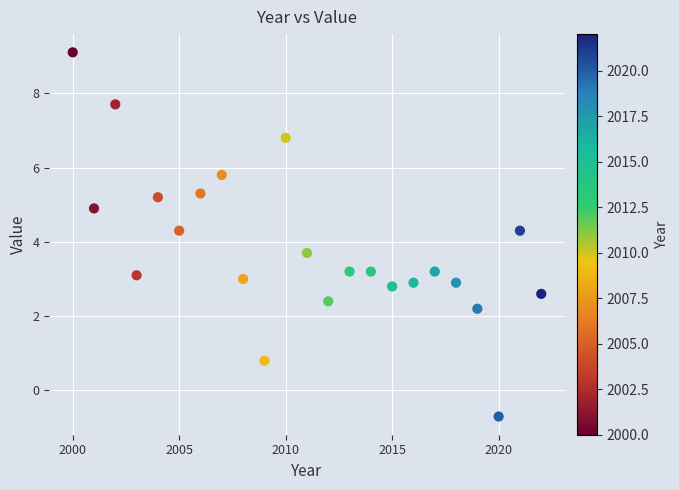

What is the range of X values (max minus min)?

22.0